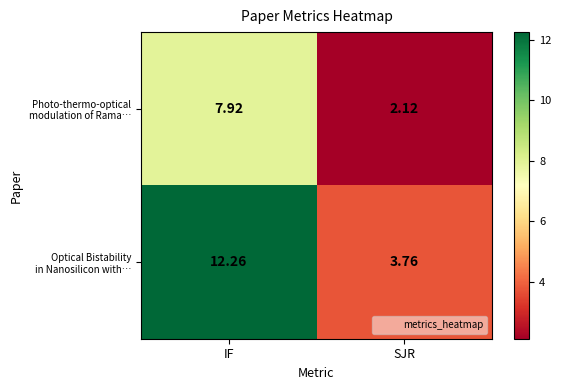

At which category is the sum across all series the highest?

IF